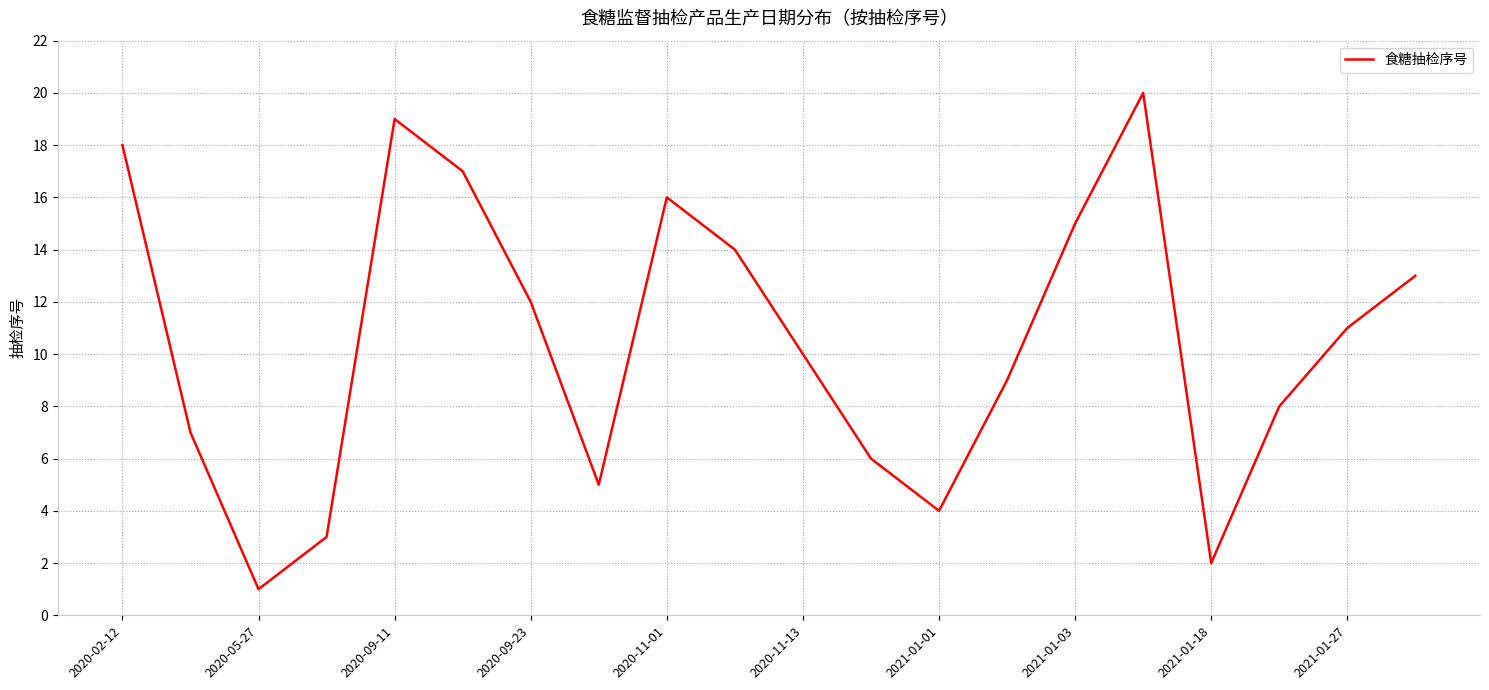

What is the greatest value displayed?

20